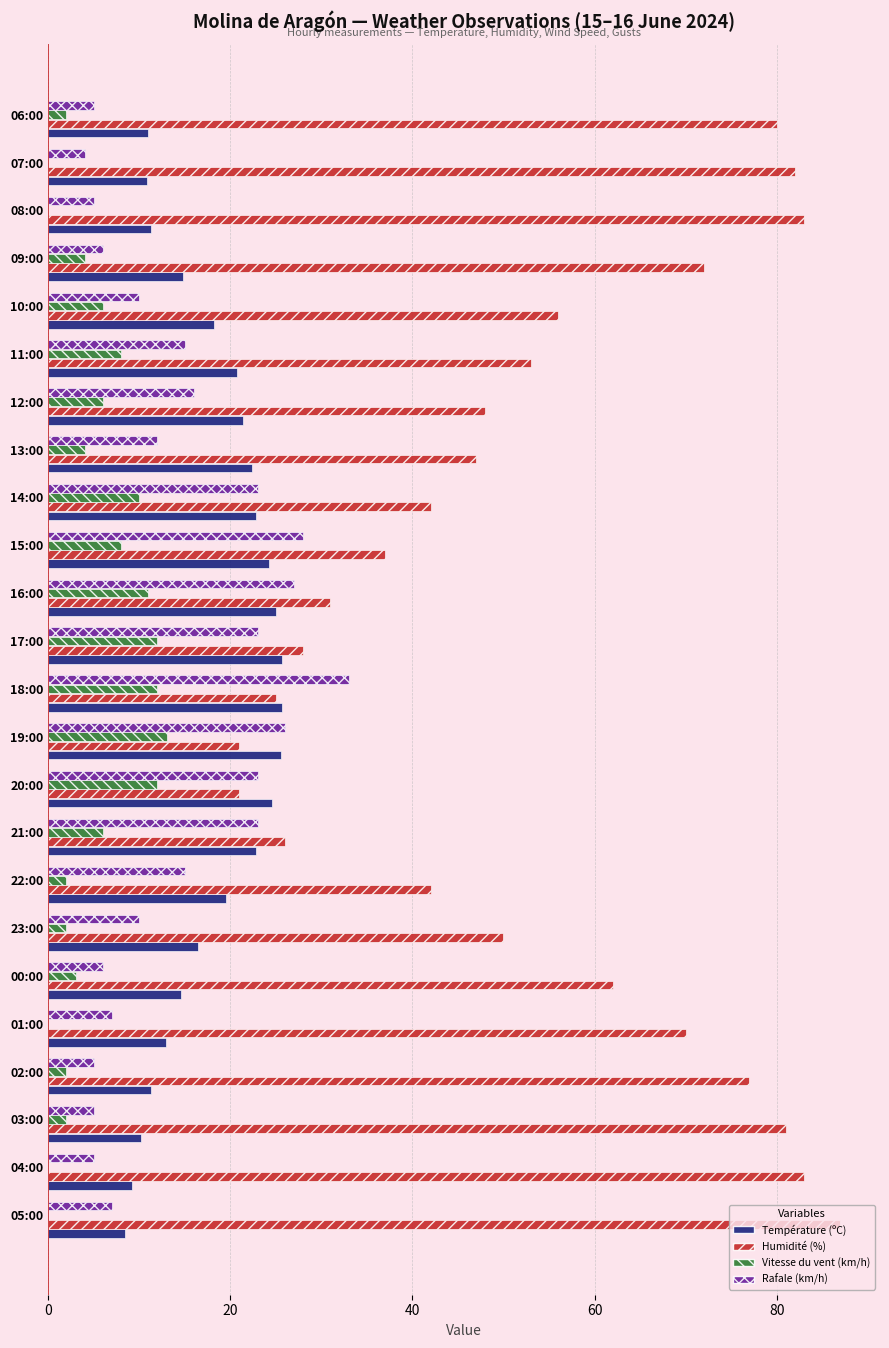

What is the sum of the Température (ºC) values at 17:00 and 18:00?

51.4